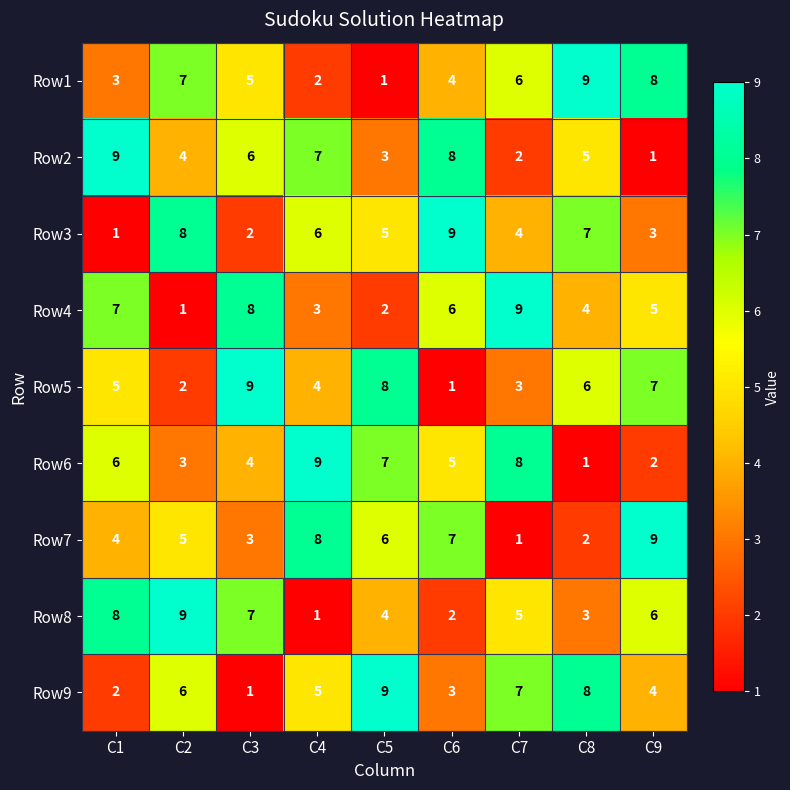

How many Row6 values are between 3 and 7?

5